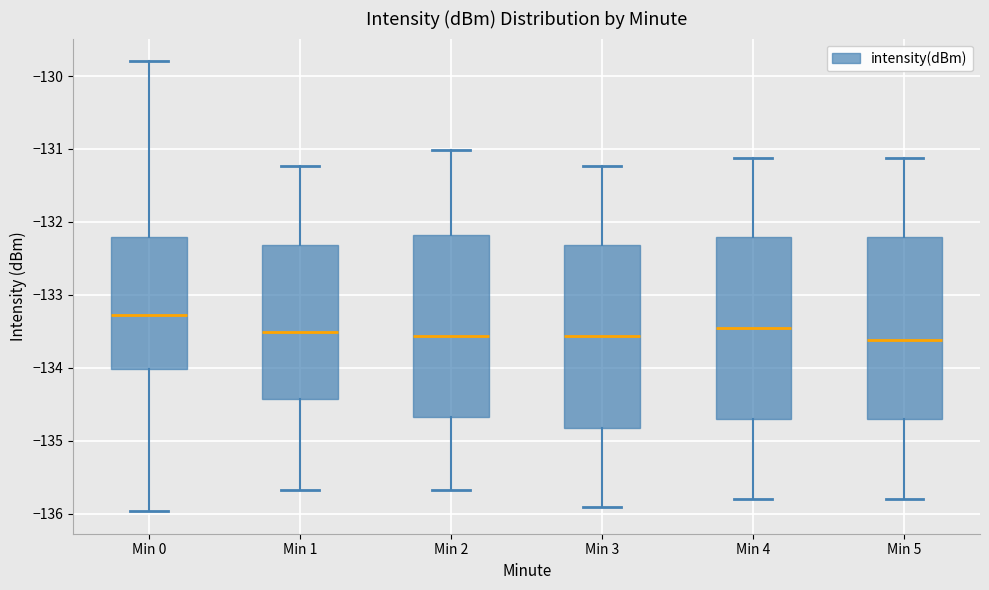

Where is the upper edge of the box for Min 4 on the y-axis? The values are not printed on the chart, so give them approximately, as read against the axis.

-132.2